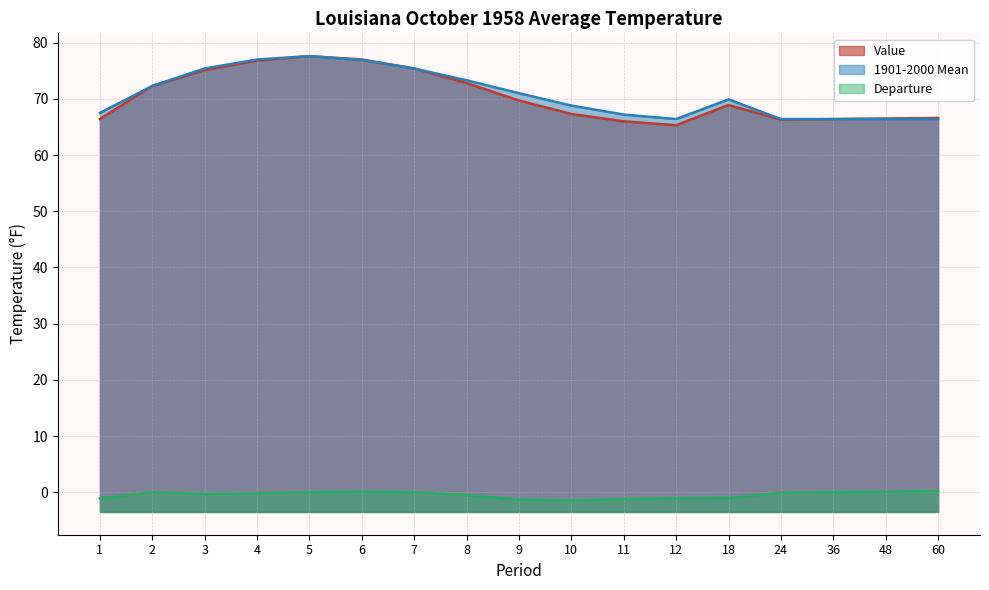

Is it true that Value equals 68.9 at 18?

True